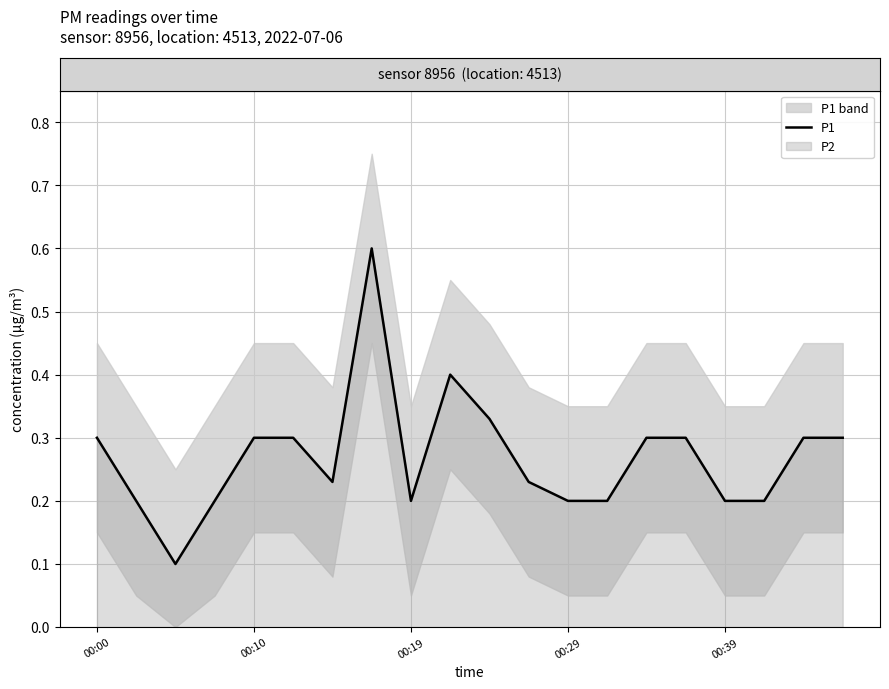

Which has a higher value, 00:19 or 9?

9